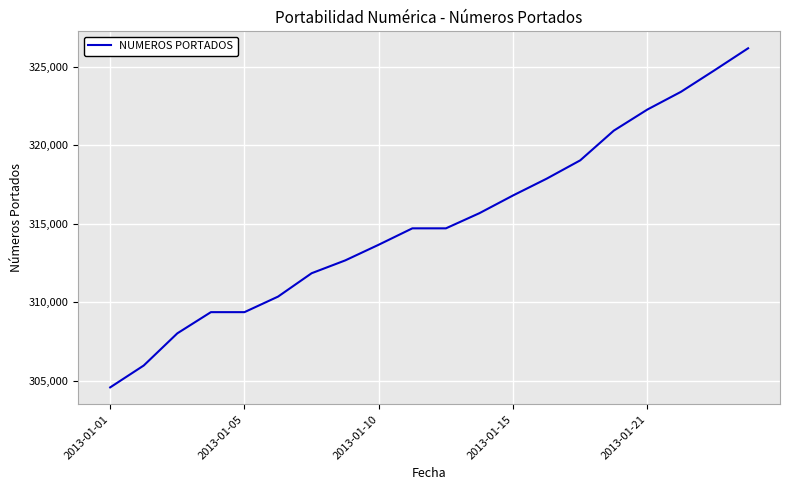

What is the greatest value displayed?

326192